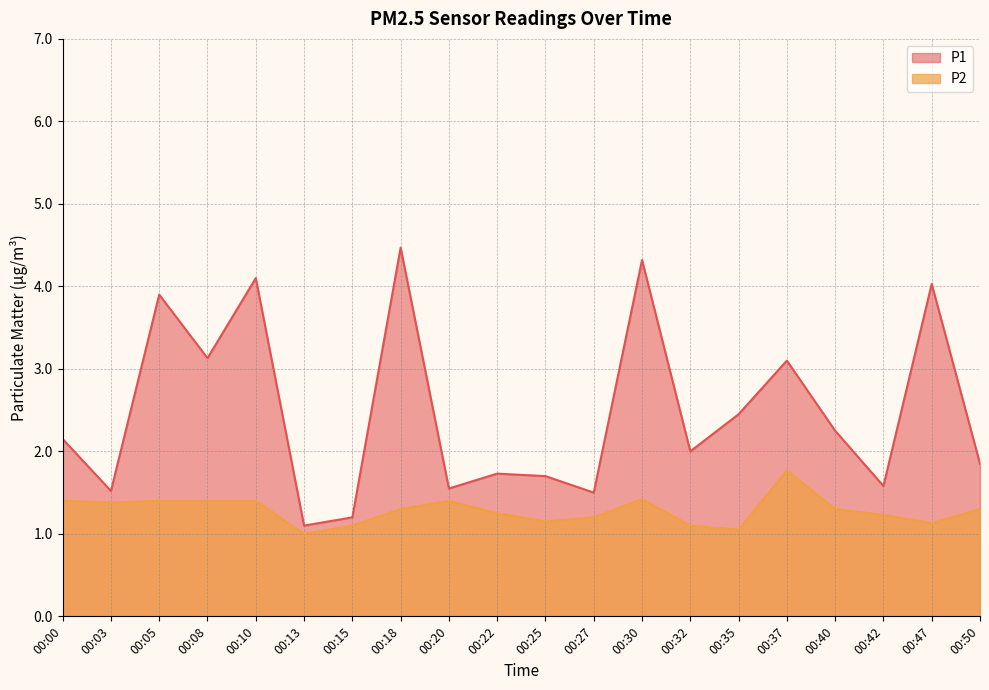

What is the total value across all series at 00:03?

2.9